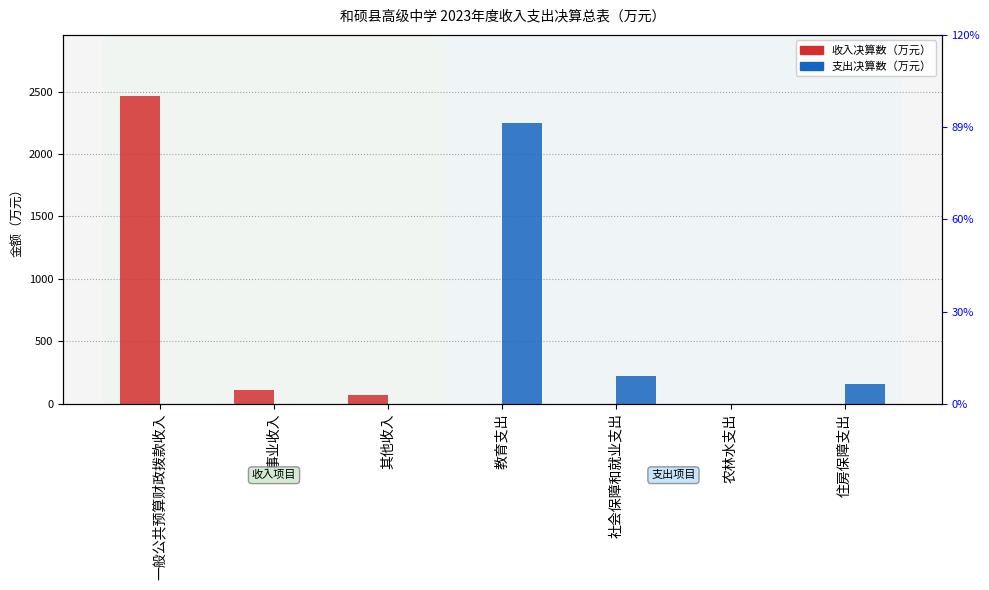

Which has a higher value, 其他收入 or 事业收入?

事业收入